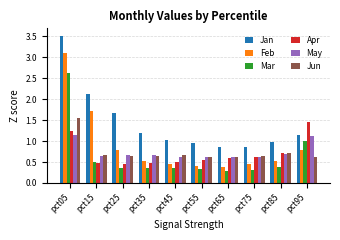

At which category is the sum across all series the highest?

pct05